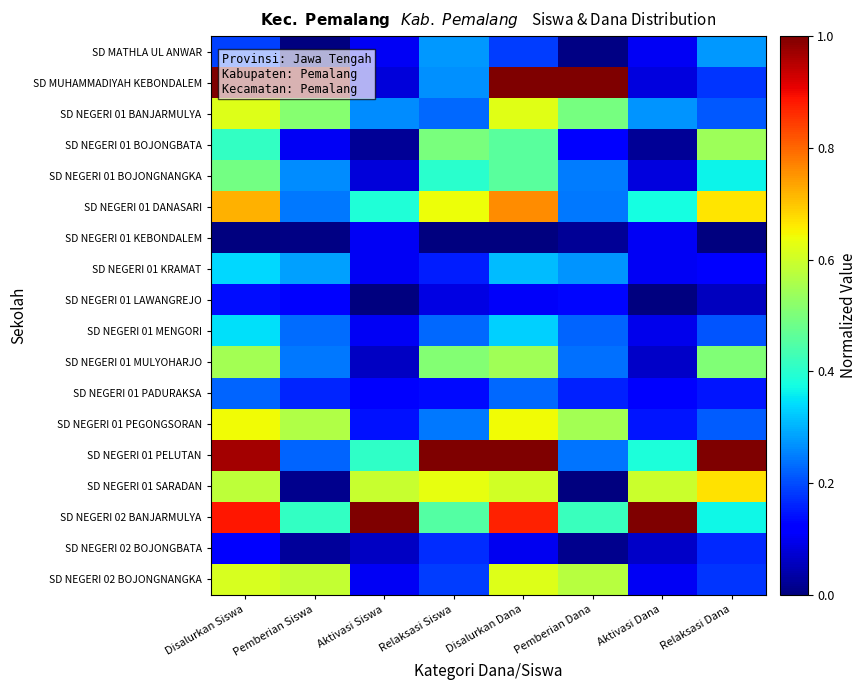

What is the maximum value shown in the chart?

1.0